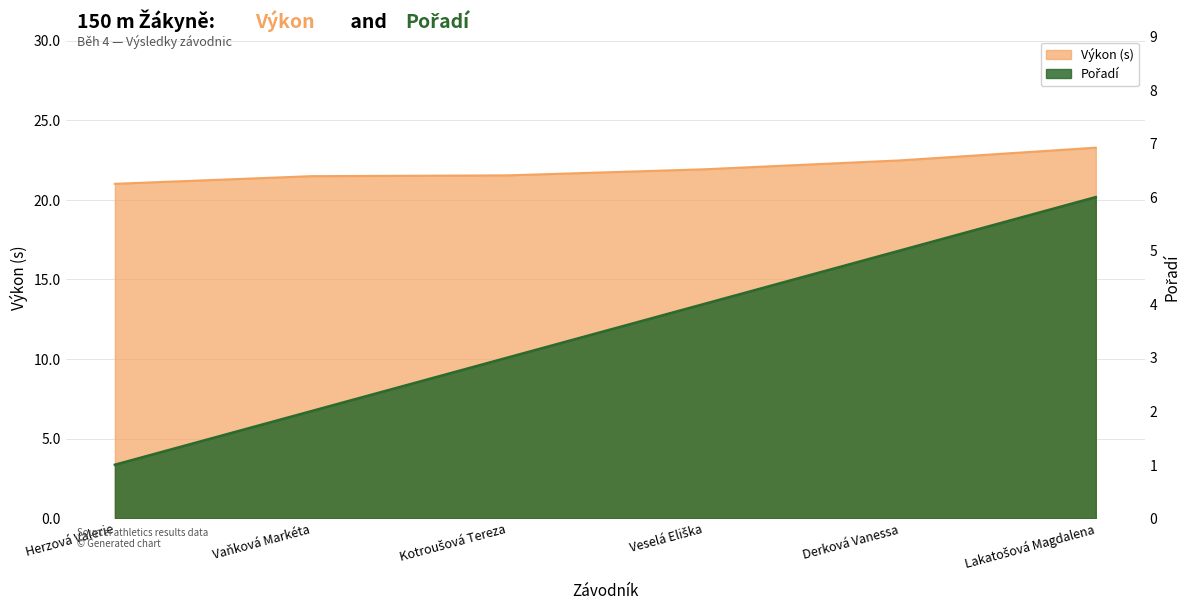

Between Herzová Valerie and Vaňková Markéta, which series saw the biggest shift?

Pořadí